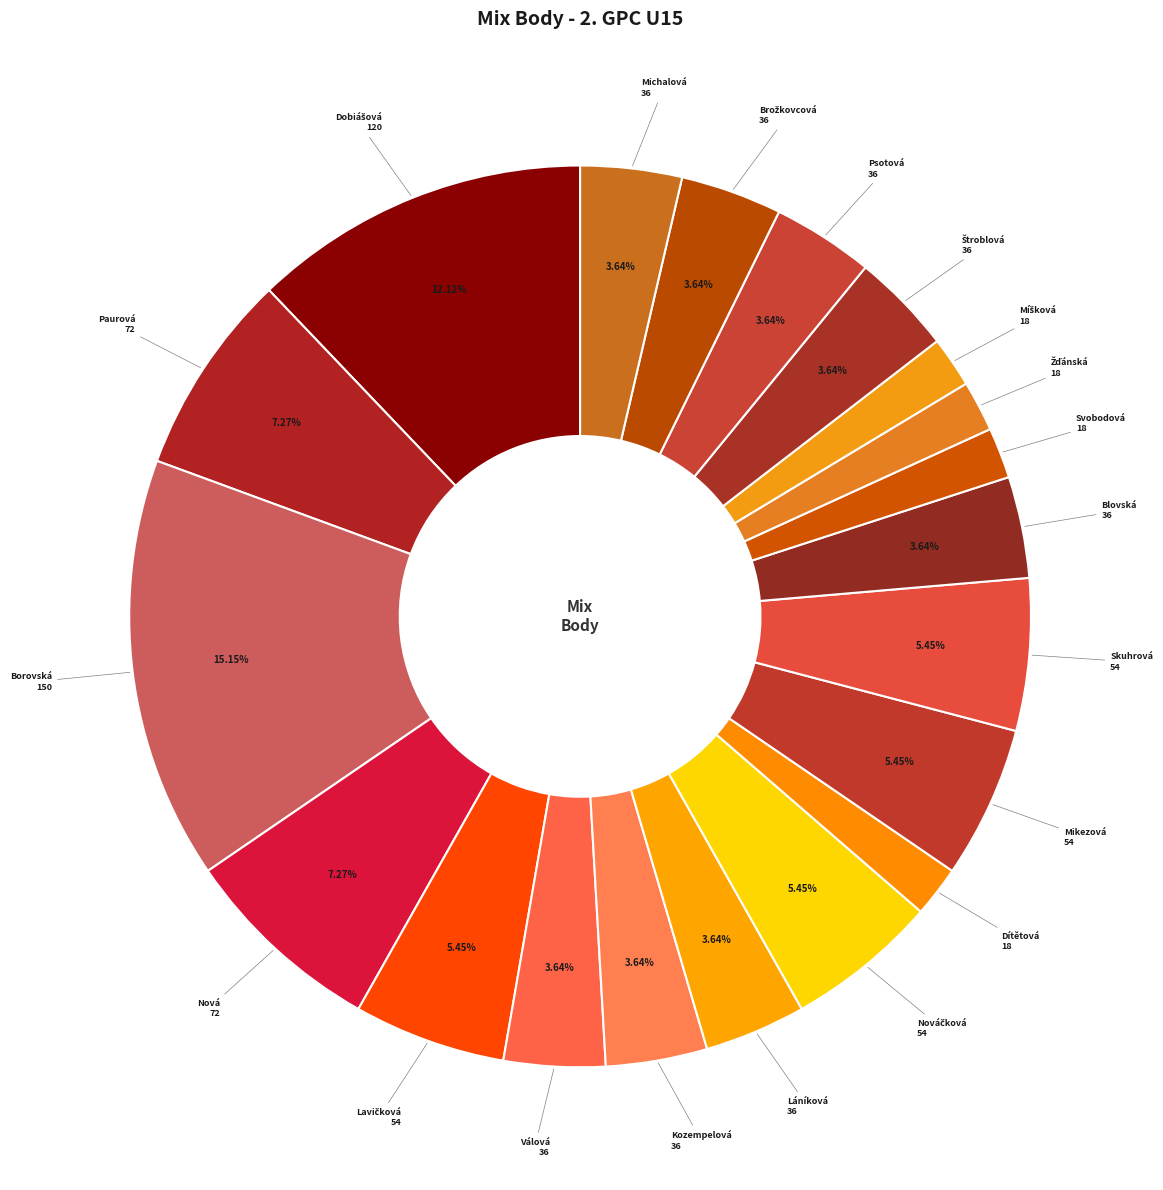

Count the number of slices in the pie.

20